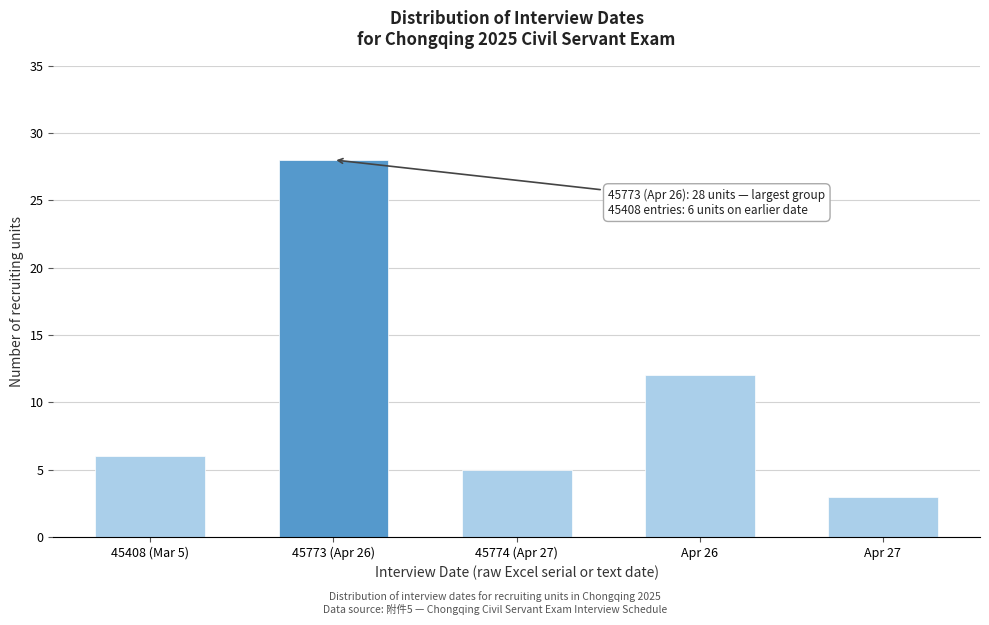

Reading left to right, transcribe all the data shown in this chart.

45408 (Mar 5)=6	45773 (Apr 26)=28	45774 (Apr 27)=5	Apr 26=12	Apr 27=3